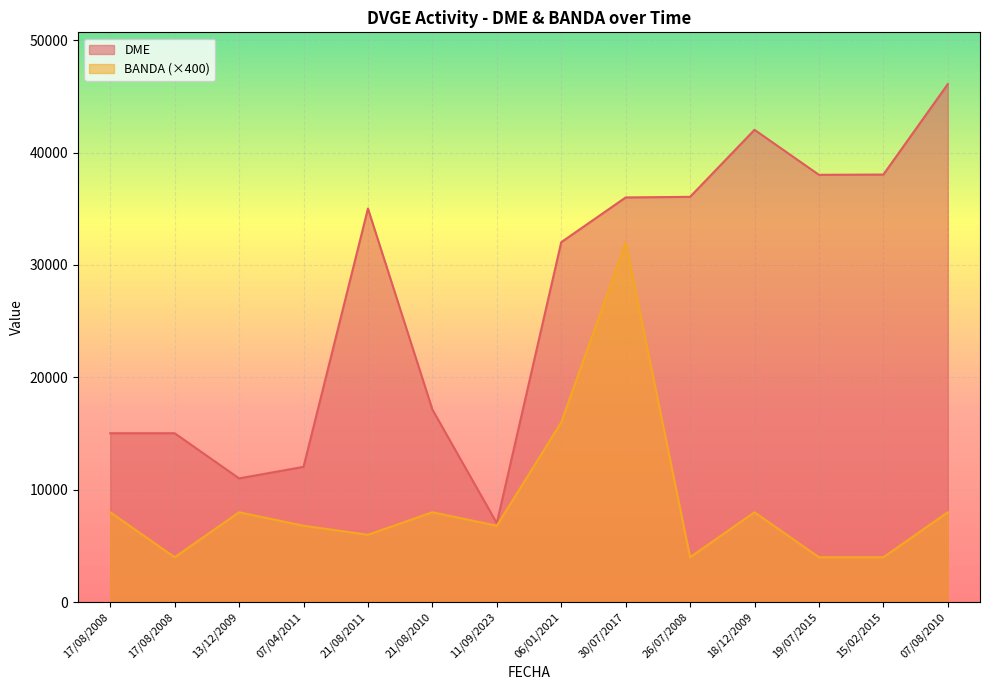

Which has a higher value, 15/02/2015 or 18/12/2009?

18/12/2009